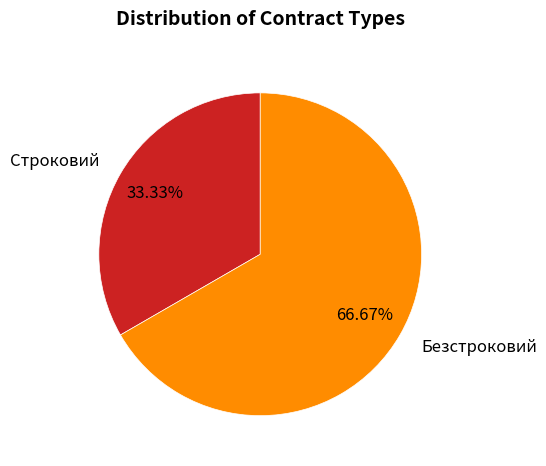

What is the largest slice in the pie chart?

Безстроковий